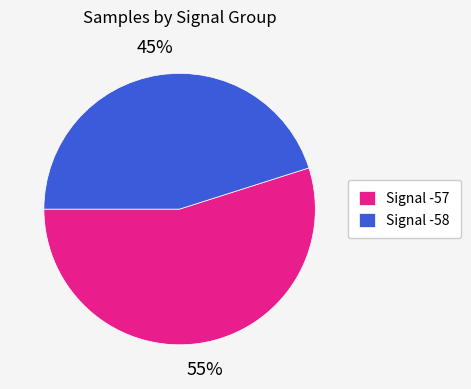

Which category has the smallest portion of the pie?

Signal -58